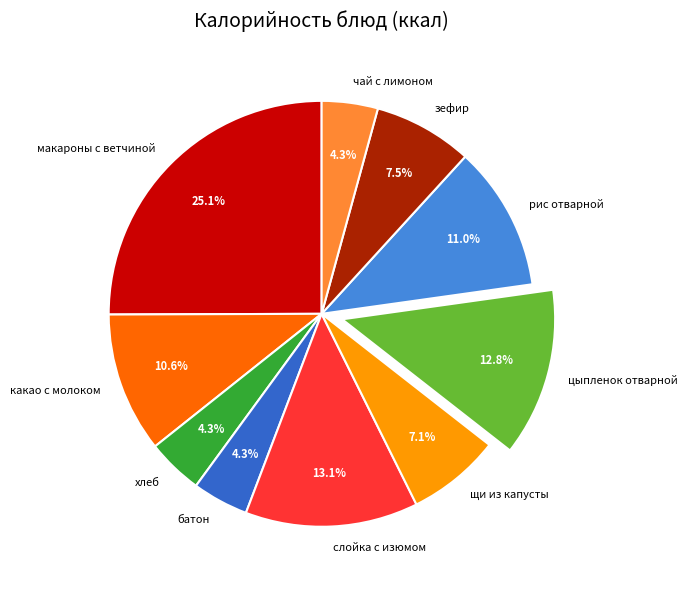

Between батон and щи из капусты, which is larger?

щи из капусты